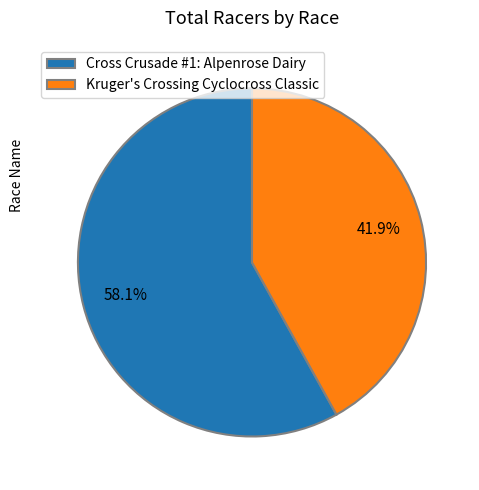

What percentage is the Kruger's Crossing Cyclocross Classic slice, to the nearest percent?

42%